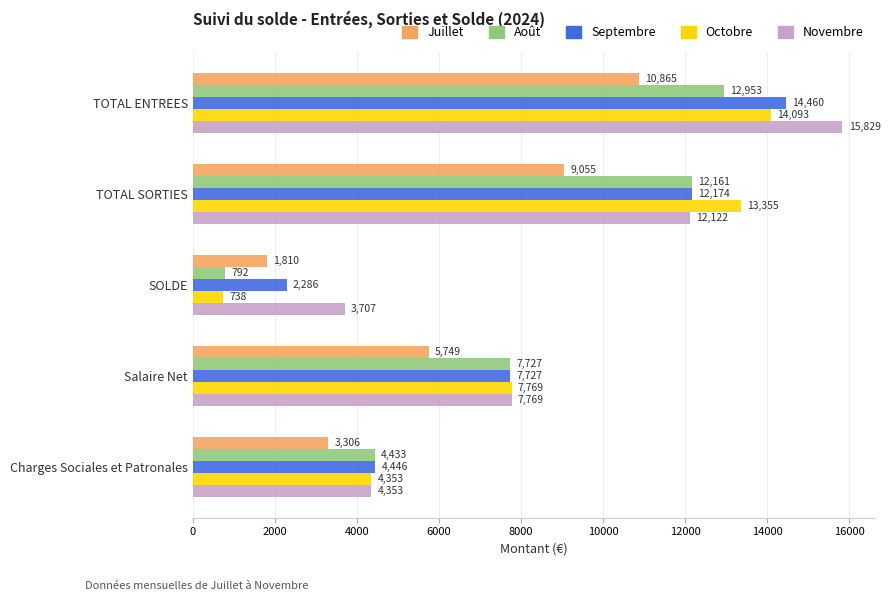

At which label does Septembre reach its minimum?

SOLDE